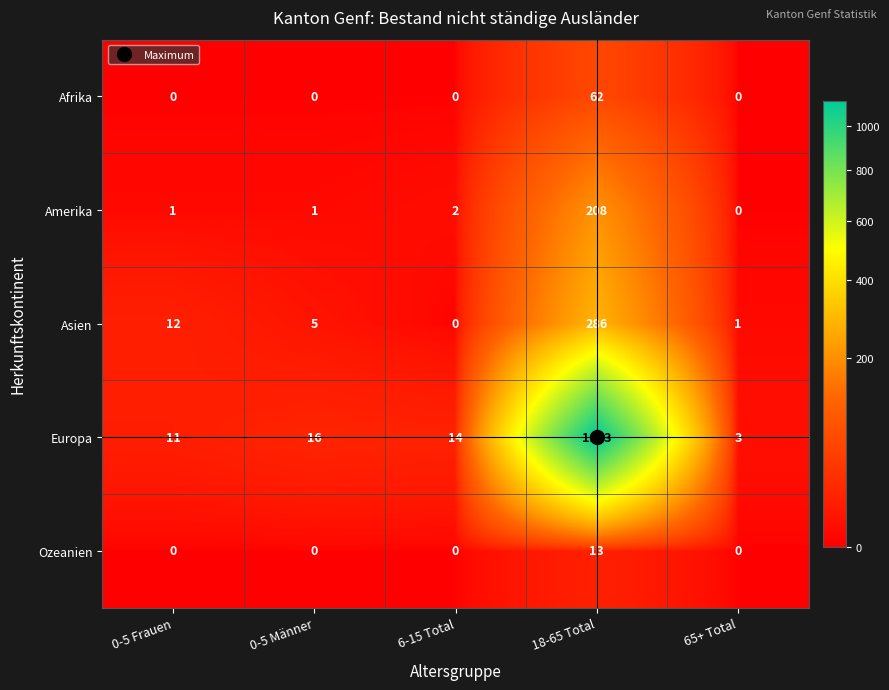

What is the difference between the highest and lowest values at 0-5 Männer?

16